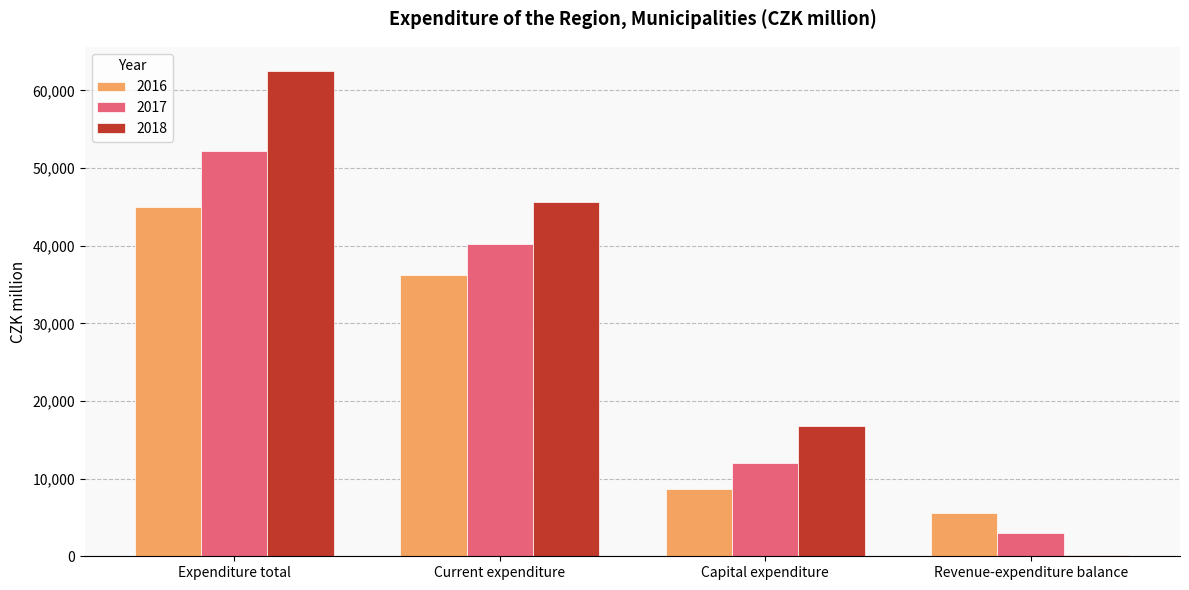

What is the minimum value shown in the chart?

214.0